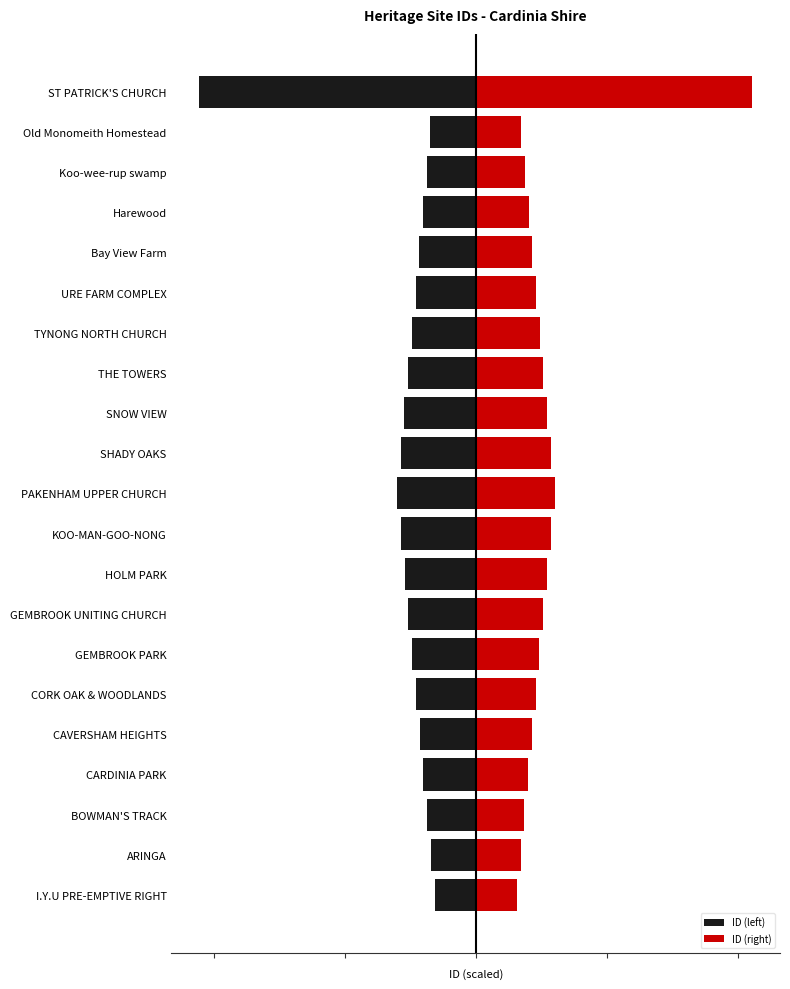

What is the difference between the second highest and minimum values in the ID (right) series?

14410.2